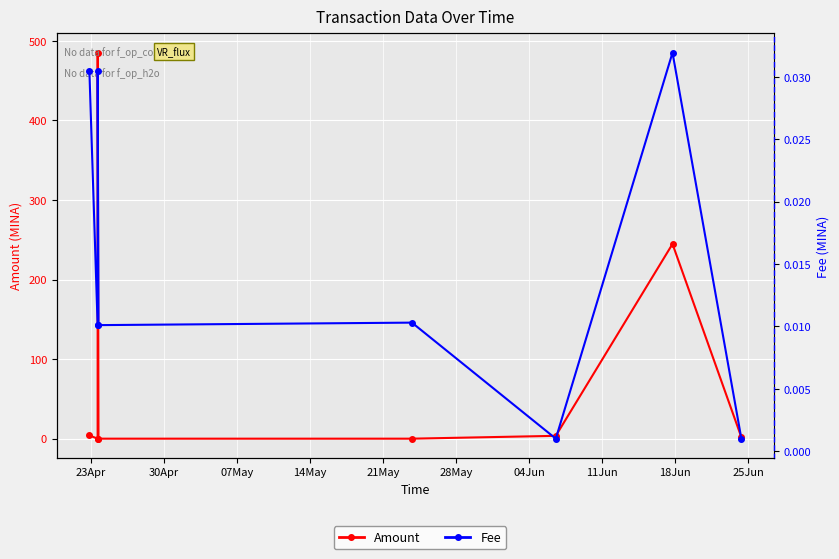

Reading left to right, what are all the values shown in this chart?

Amount: 4.1	0.0	485.3	0.0	0.0	3.6	244.8	1.8
Fee: 0.0	0.0	0.0	0.0	0.0	0.0	0.0	0.0